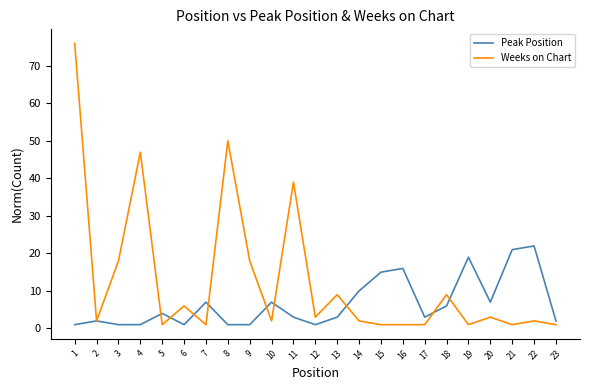

What is the highest value of the Peak Position series?

22